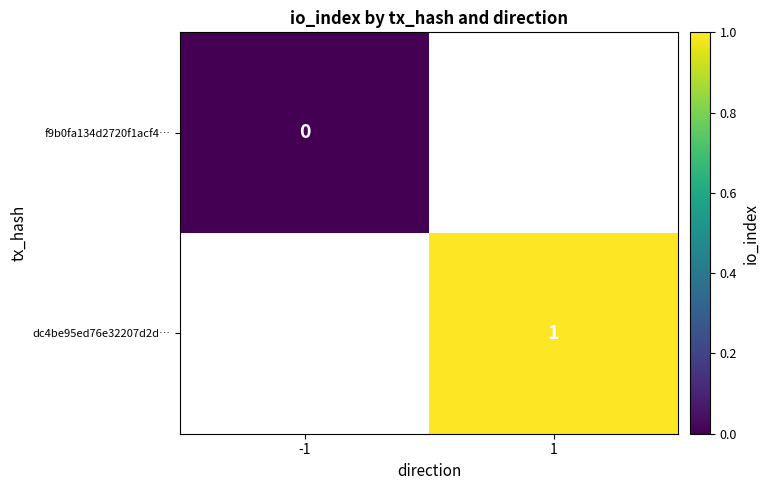

The dc4be95ed76e32207d2d… series shows 2 at 1. True or false?

False